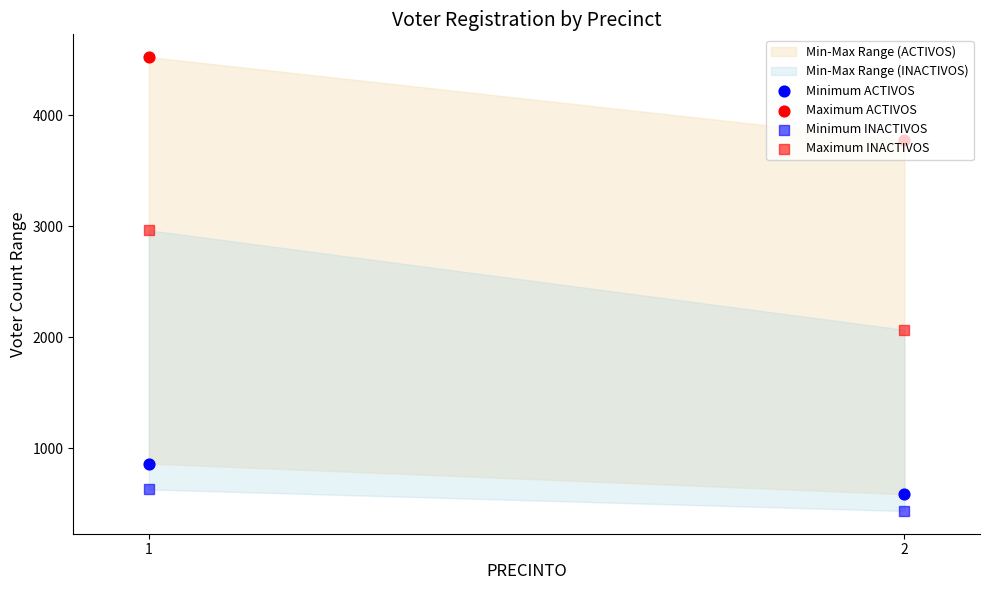

Which series reaches the minimum Y coordinate?

Minimum INACTIVOS